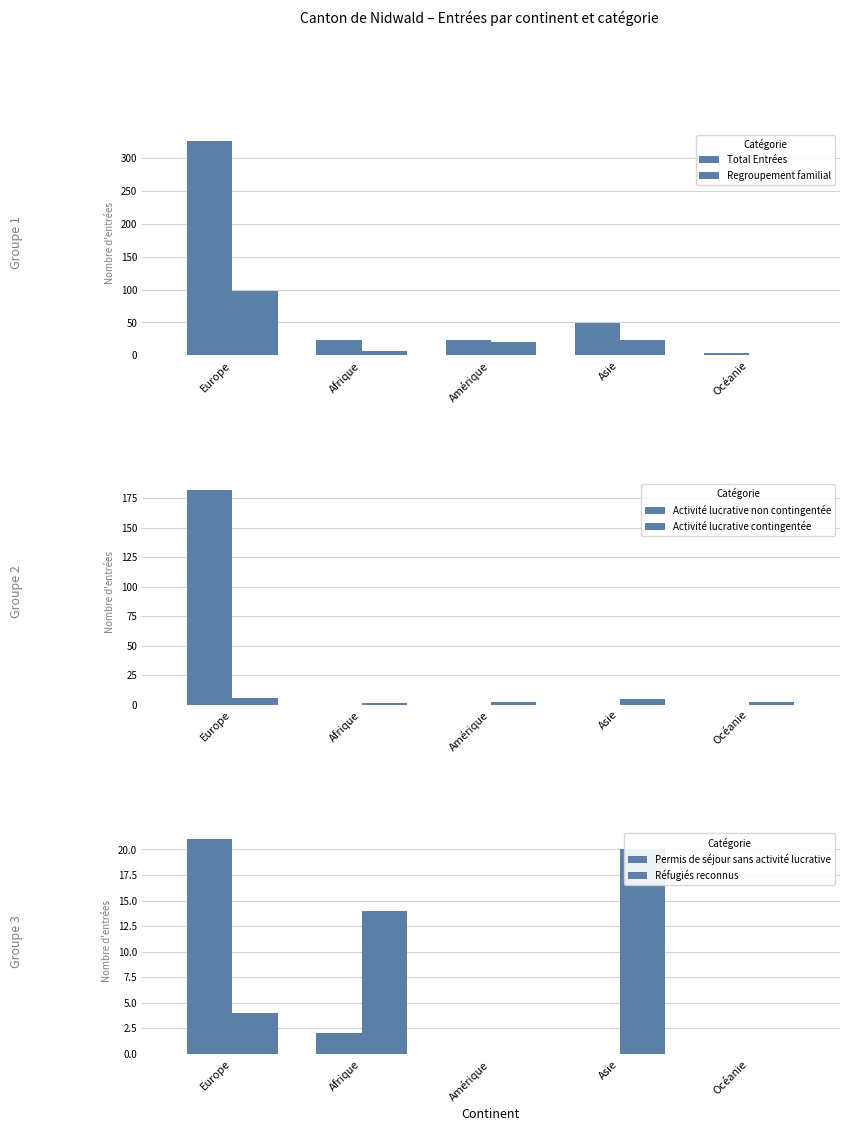

What is the spread (max minus min) of values at Afrique?

24